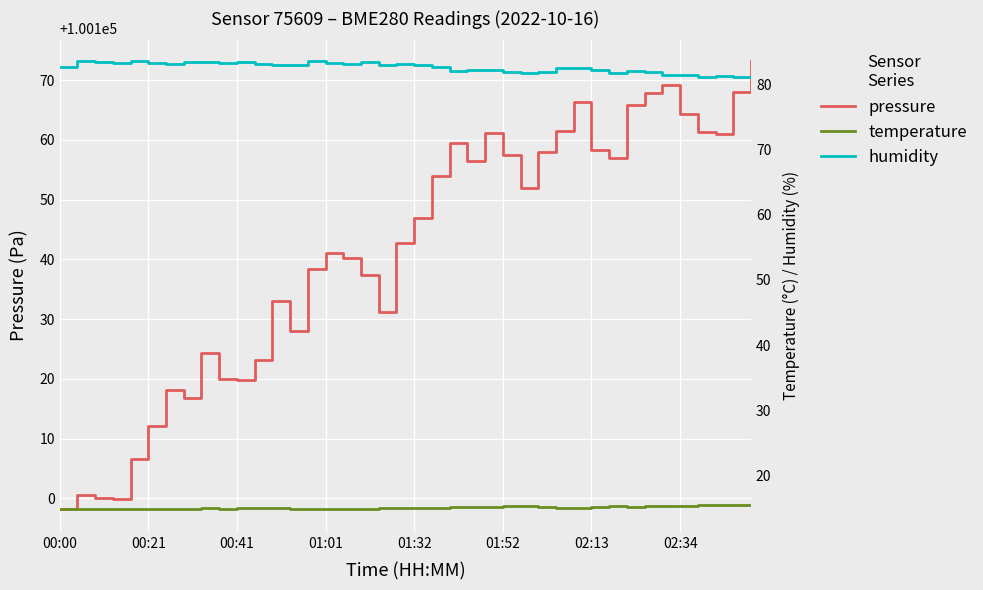

Which has a higher value, 17 or 16?

16